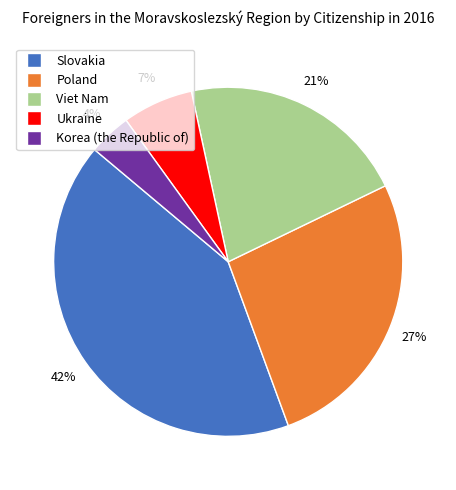

To the nearest percent, what is the combined percentage of Viet Nam and Ukraine?

28%